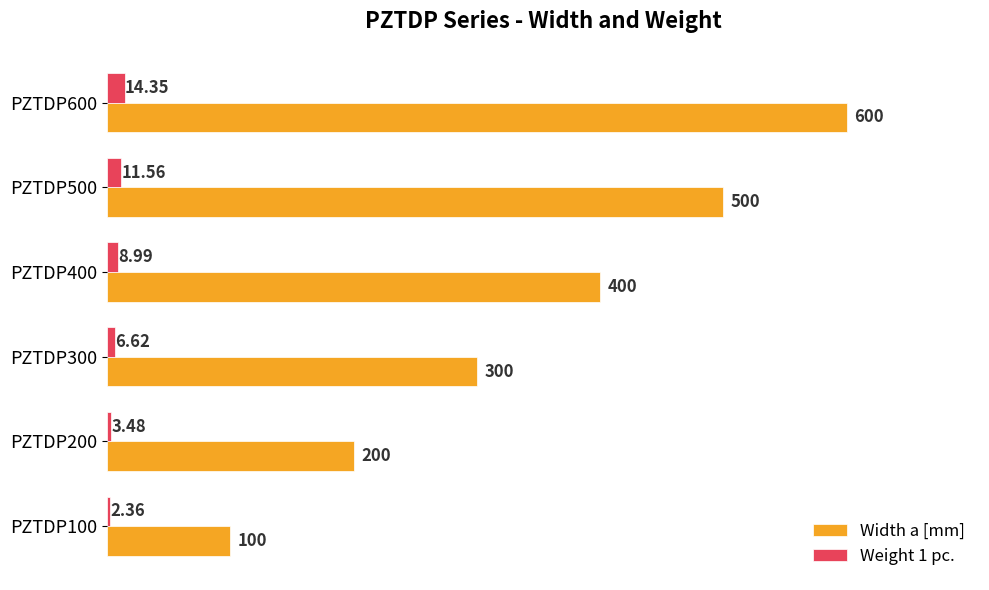

What are all the series names shown in the legend?

Width a [mm], Weight 1 pc.